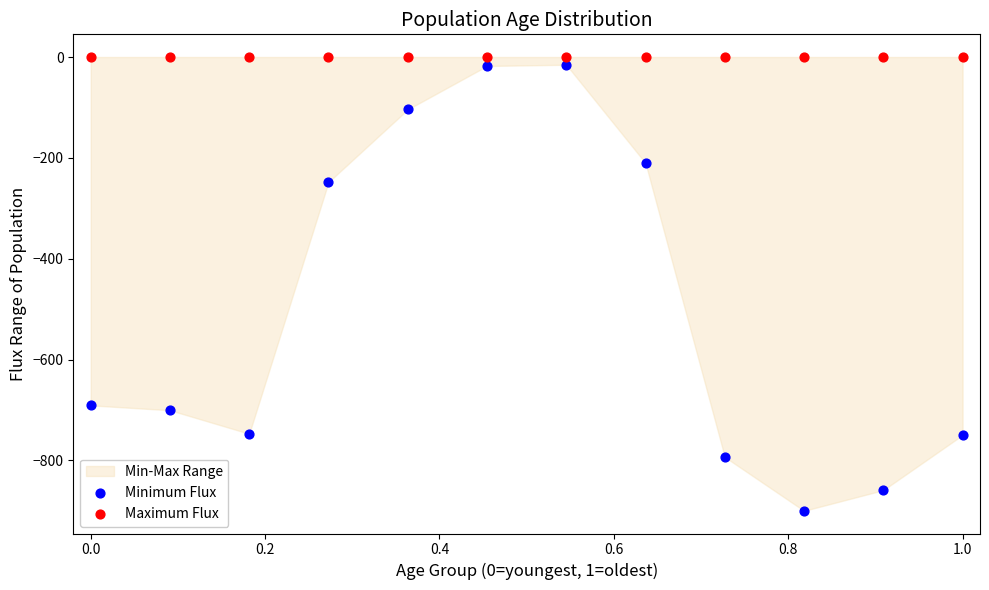

Which series reaches the minimum Y coordinate?

Minimum Flux